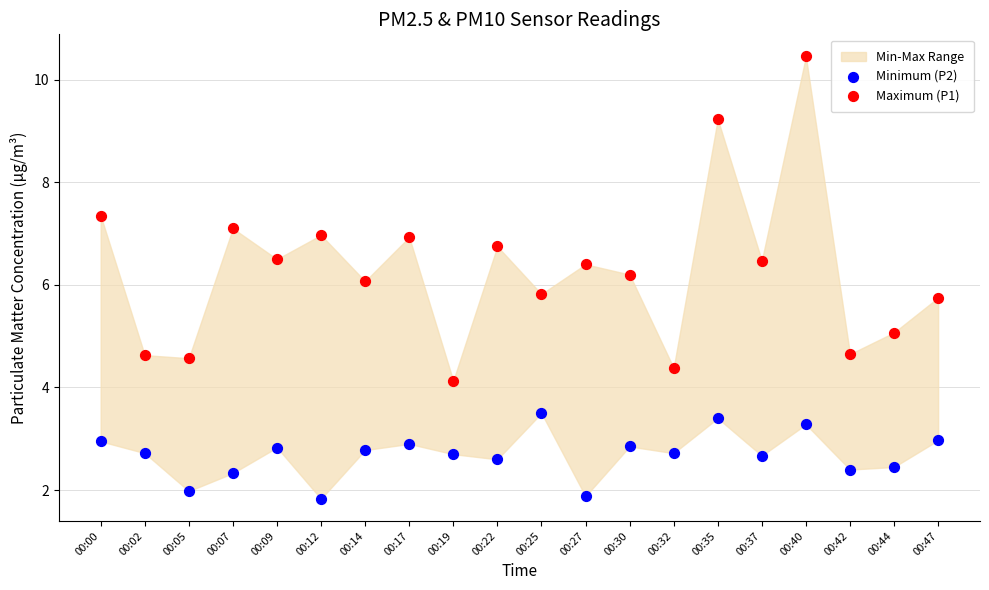

Which series reaches the minimum Y coordinate?

Minimum (P2)